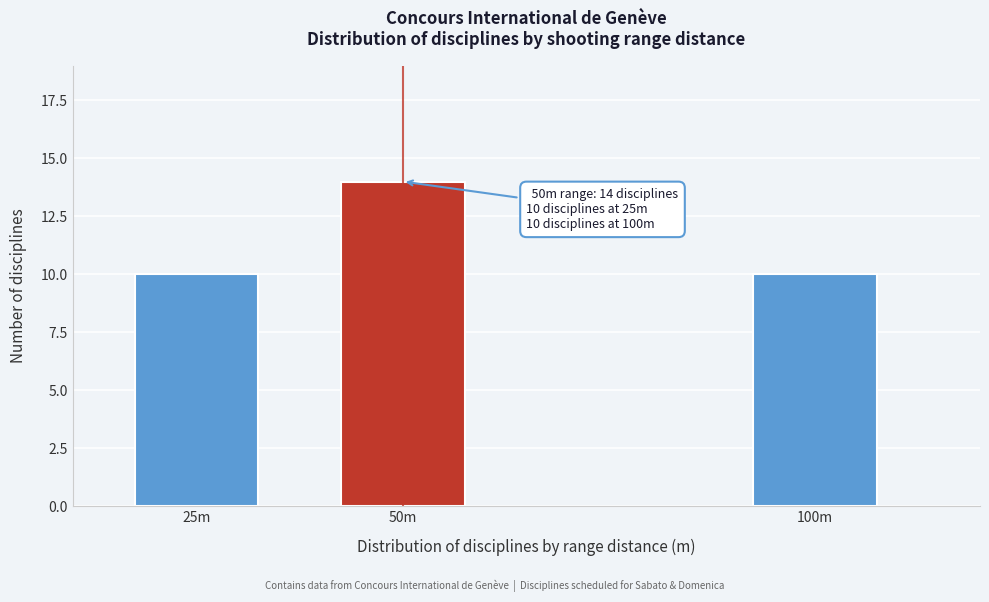

Reading left to right, what are all the values shown in this chart?

10	14	10